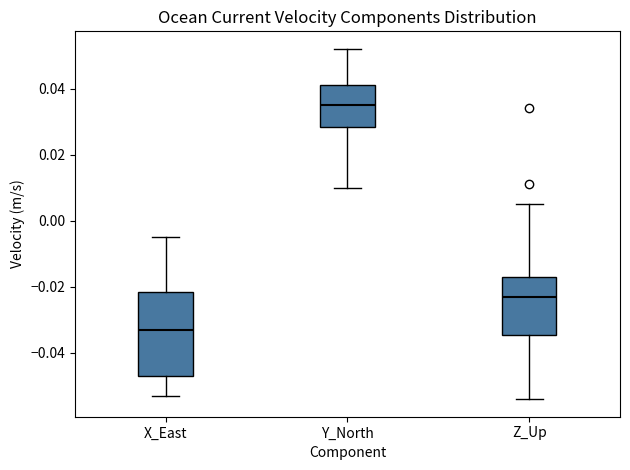

Reading left to right, read every box against the y-axis: the position of its median line, the range the box covers, and the ends of its whiskers. The values are not printed on the chart, so give them approximately, as read against the axis.

X_East: median -0.032, box -0.046 to -0.022, whiskers -0.052 to -0.004
Y_North: median 0.036, box 0.028 to 0.042, whiskers 0.010 to 0.052
Z_Up: median -0.022, box -0.034 to -0.016, whiskers -0.054 to 0.006